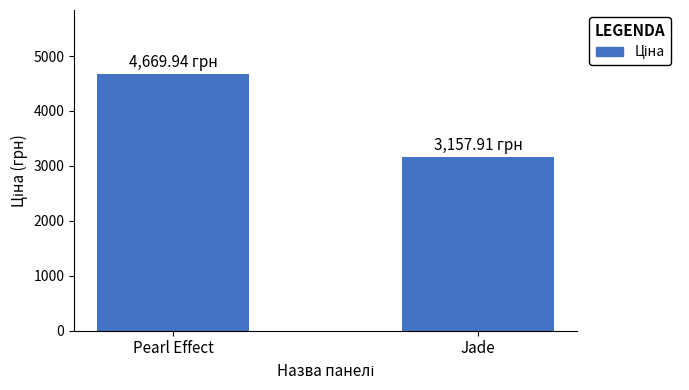

Where is the data nearest to the value 3913?

Jade